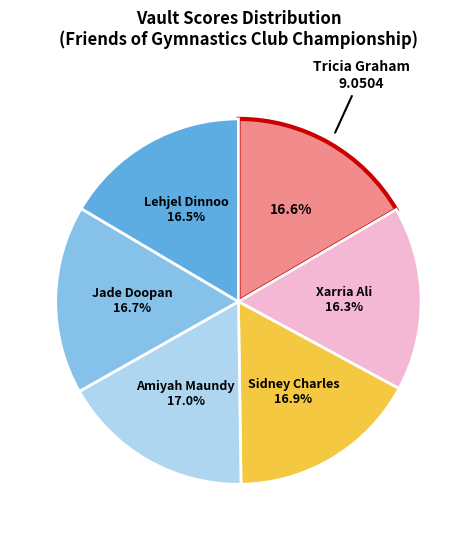

To the nearest percent, what is the average slice percentage?

17%